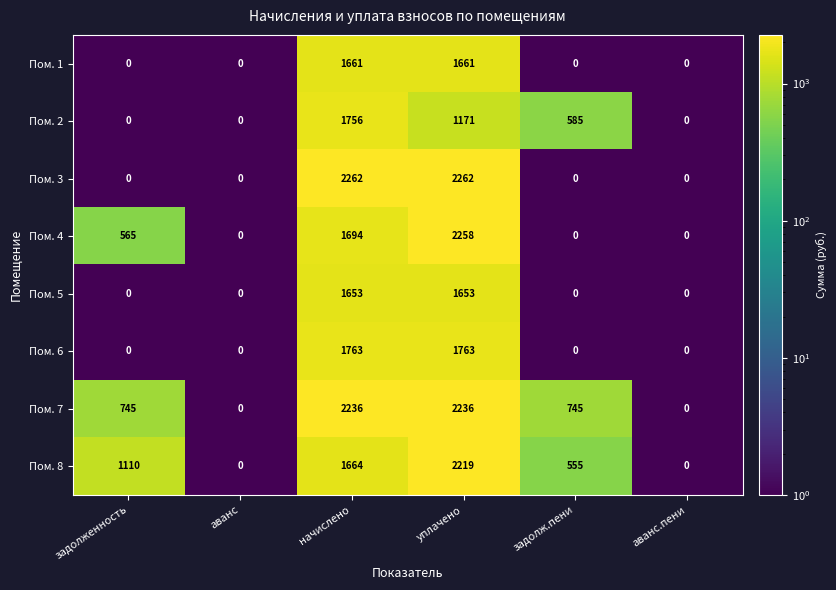

What is the difference between the maximum and second lowest values in the Пом. 6 series?

1763